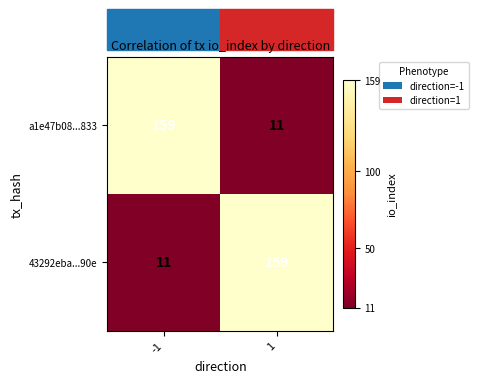

Read the a1e47b08...833 value at -1, to the nearest 50.

150